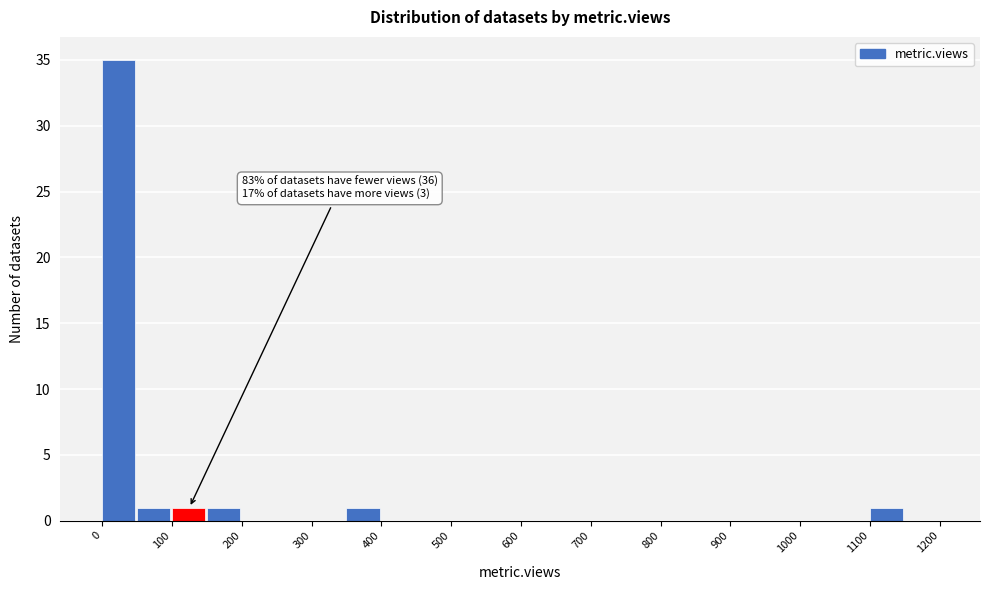

Over which range of the x-axis is the bar tallest?

0 to 50